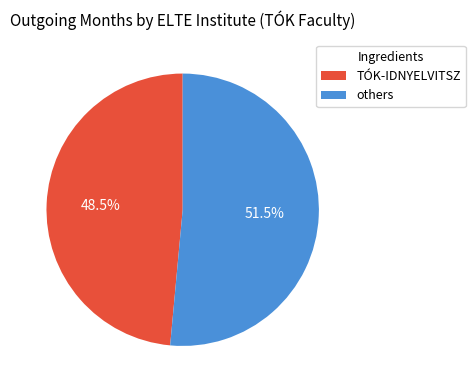

Is there any slice that represents more than half of the pie?

Yes